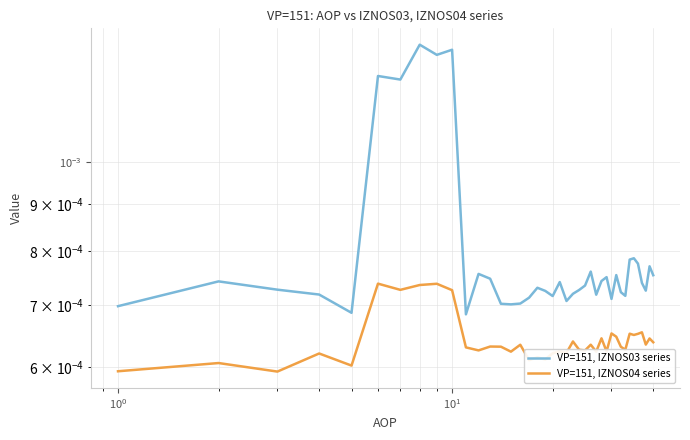

Which series has the largest total across all categories?

VP=151, IZNOS03 series